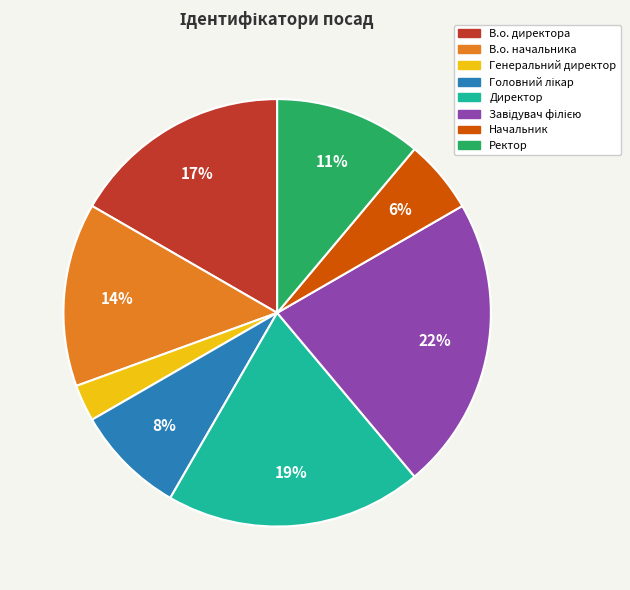

Do Ректор and В.о. начальника together represent more than half of the pie?

No